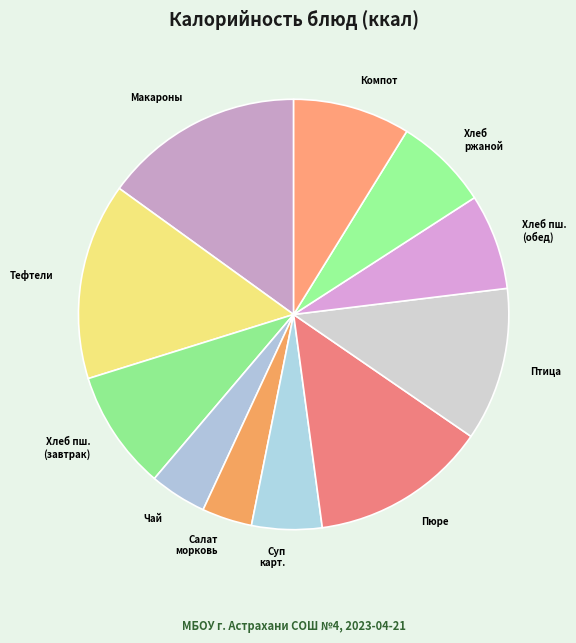

Which has a higher value, Хлеб пш. (обед) or Суп карт.?

Хлеб пш. (обед)